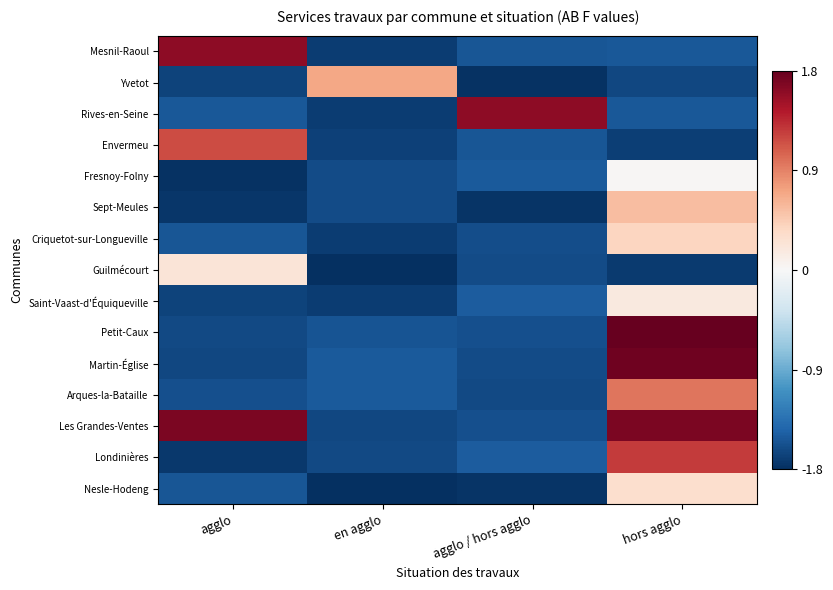

What is the minimum value shown in the chart?

-1.8